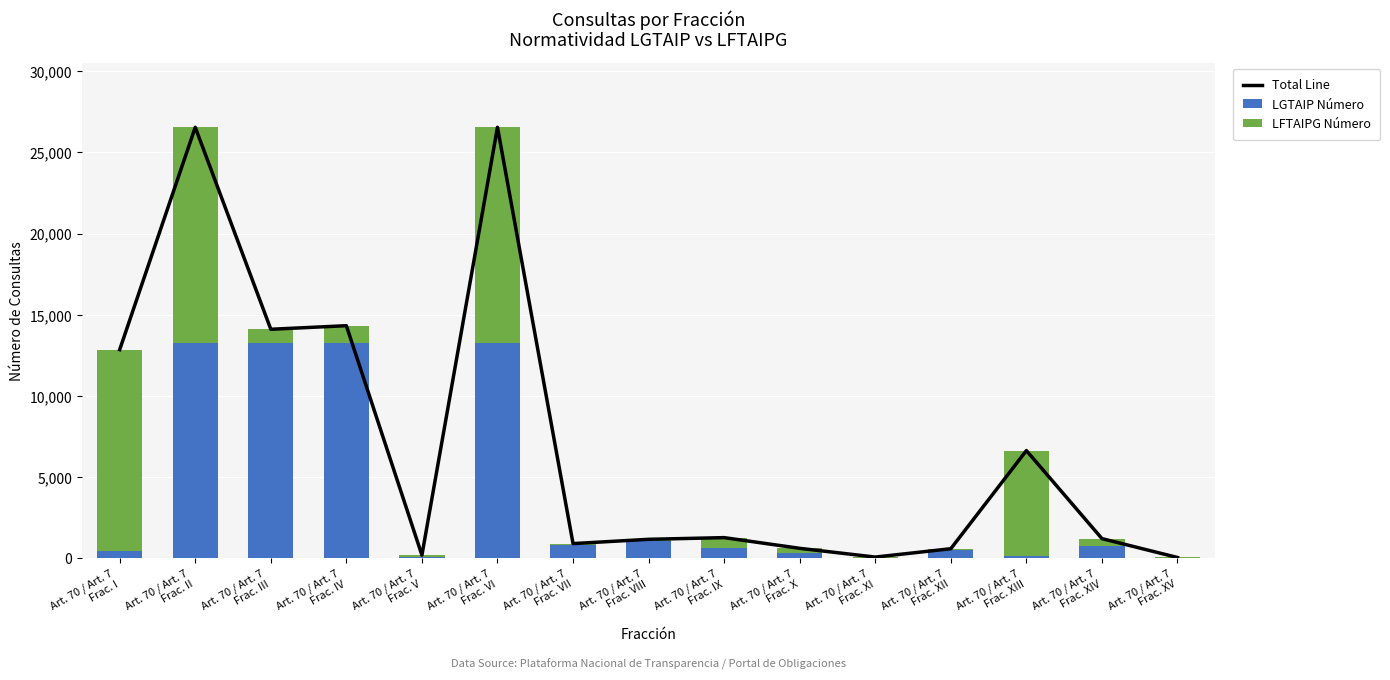

What is the value of the Total Line bar at the 15th from the left?

57